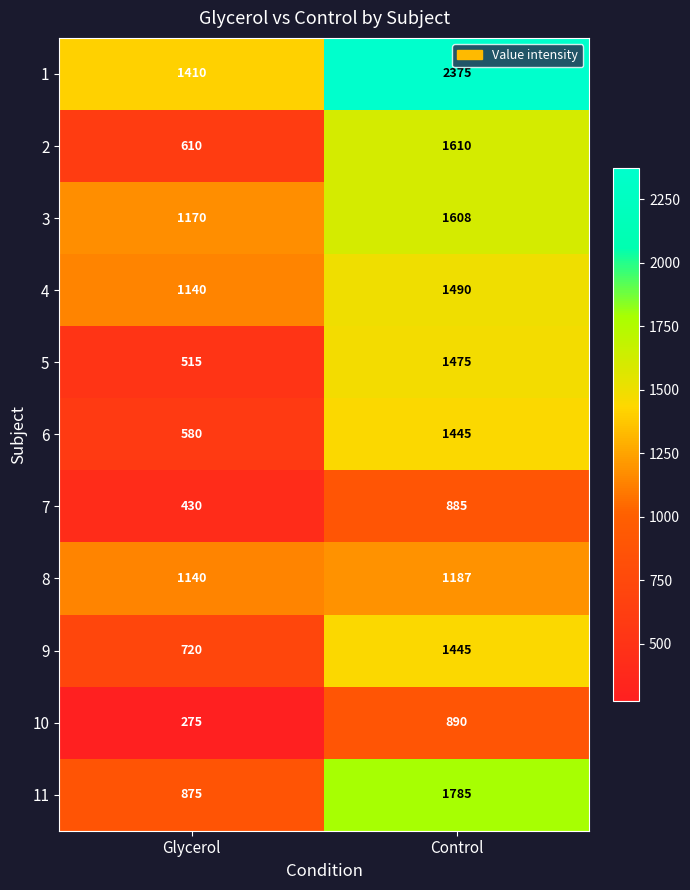

Count the number of categories in the chart.

2